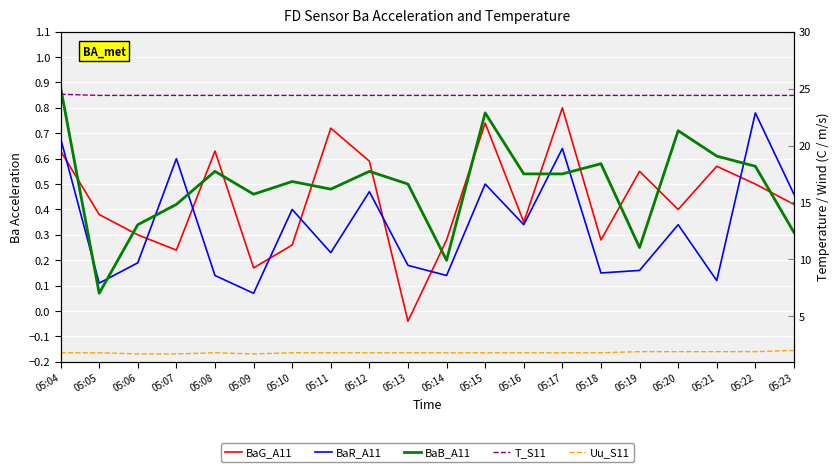

Is it true that Uu_S11 equals 1.7 at 05:09?

True